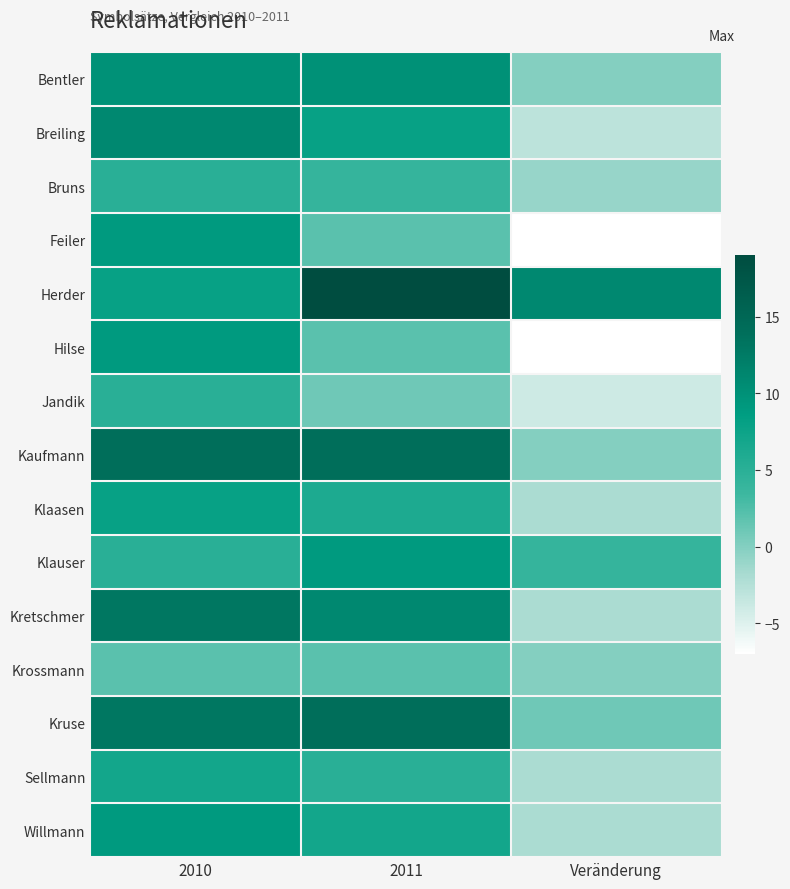

List the series in order of their peak value, lowest first.

Krossmann, Bruns, Jandik, Sellmann, Klaasen, Feiler, Hilse, Klauser, Willmann, Bentler, Breiling, Kretschmer, Kaufmann, Kruse, Herder